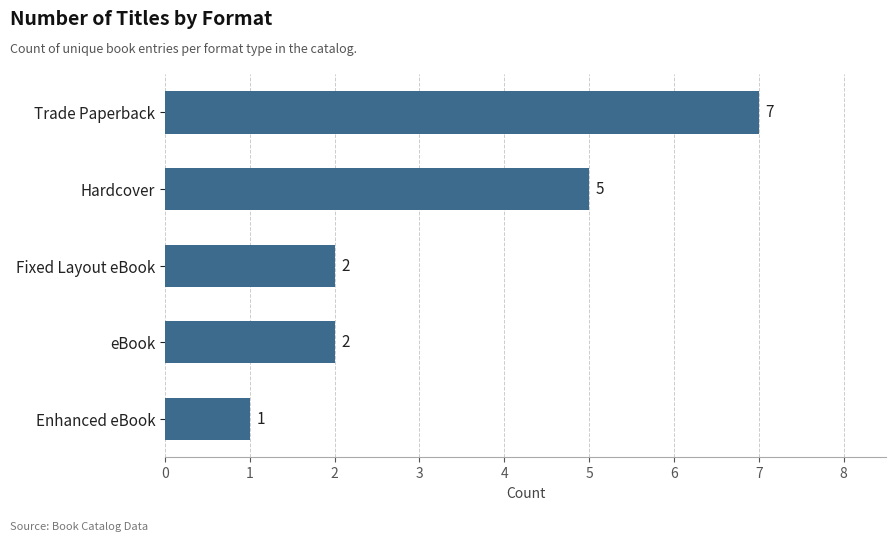

Is it true that the value at Fixed Layout eBook is 3?

False